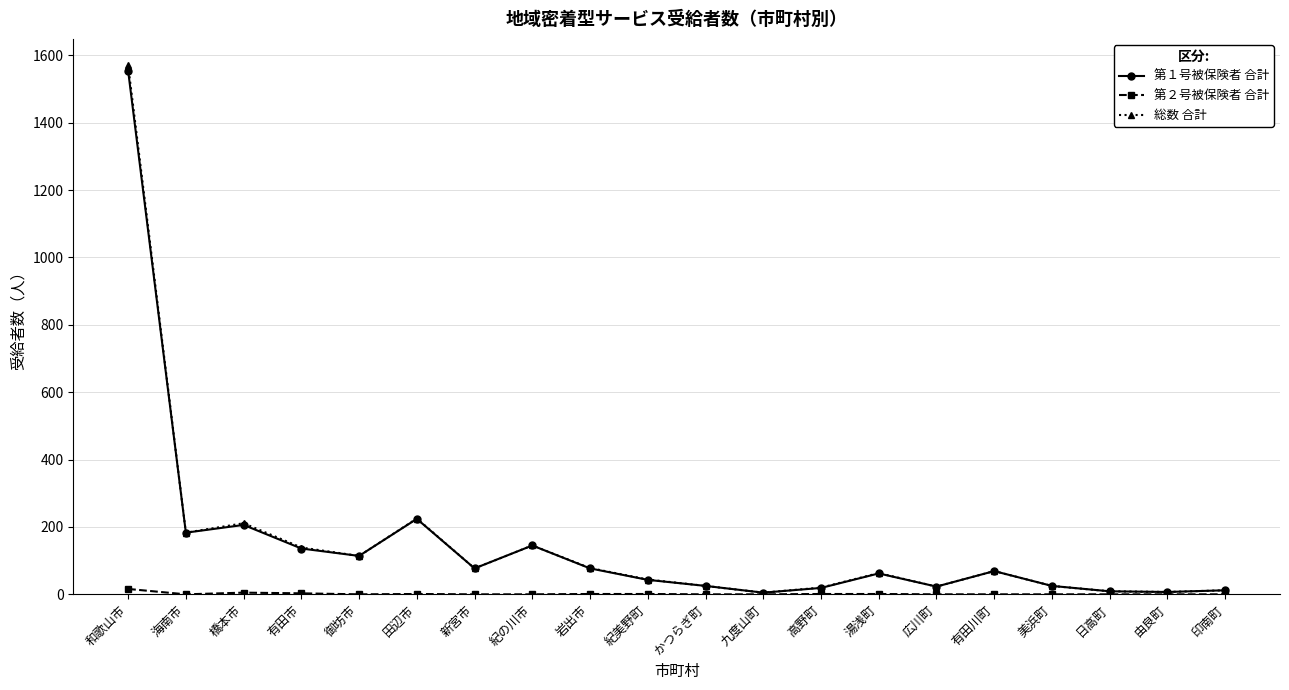

At which category is the sum across all series the highest?

和歌山市